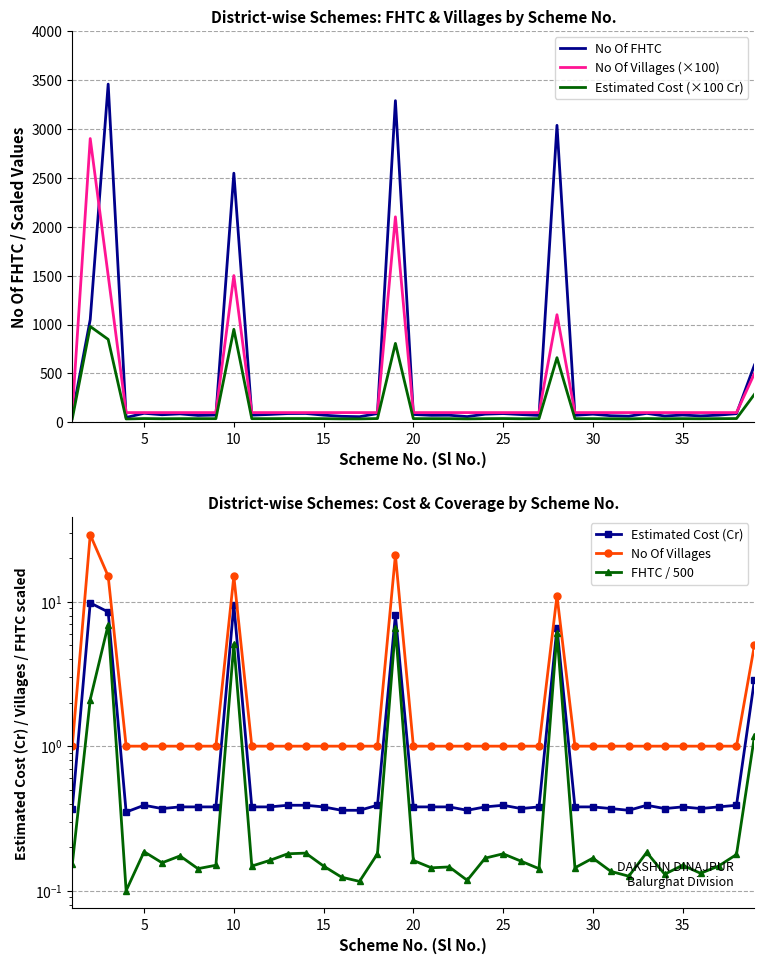

Reading right to left, list all the values displayed in this chart.

No Of FHTC: 586.0	89.0	74.0	66.0	75.0	65.0	92.0	63.0	68.0	84.0	72.0	3035.0	71.0	80.0	90.0	84.0	59.0	73.0	72.0	81.0	3287.0	90.0	58.0	62.0	74.0	91.0	90.0	81.0	74.0	2546.0	75.0	71.0	87.0	78.0	93.0	50.0	3456.0	1051.0	76.0
No Of Villages (×100): 500.0	100.0	100.0	100.0	100.0	100.0	100.0	100.0	100.0	100.0	100.0	1100.0	100.0	100.0	100.0	100.0	100.0	100.0	100.0	100.0	2100.0	100.0	100.0	100.0	100.0	100.0	100.0	100.0	100.0	1500.0	100.0	100.0	100.0	100.0	100.0	100.0	1500.0	2900.0	100.0
Estimated Cost (×100 Cr): 287.0	39.0	38.0	37.0	38.0	37.0	39.0	36.0	37.0	38.0	38.0	661.0	38.0	37.0	39.0	38.0	36.0	38.0	38.0	38.0	807.0	39.0	36.0	36.0	38.0	39.0	39.0	38.0	38.0	951.0	38.0	38.0	38.0	37.0	39.0	35.0	848.0	980.0	37.0
Estimated Cost (Cr): 2.9	0.4	0.4	0.4	0.4	0.4	0.4	0.4	0.4	0.4	0.4	6.6	0.4	0.4	0.4	0.4	0.4	0.4	0.4	0.4	8.1	0.4	0.4	0.4	0.4	0.4	0.4	0.4	0.4	9.5	0.4	0.4	0.4	0.4	0.4	0.3	8.5	9.8	0.4
No Of Villages: 5.0	1.0	1.0	1.0	1.0	1.0	1.0	1.0	1.0	1.0	1.0	11.0	1.0	1.0	1.0	1.0	1.0	1.0	1.0	1.0	21.0	1.0	1.0	1.0	1.0	1.0	1.0	1.0	1.0	15.0	1.0	1.0	1.0	1.0	1.0	1.0	15.0	29.0	1.0
FHTC / 500: 1.2	0.2	0.1	0.1	0.1	0.1	0.2	0.1	0.1	0.2	0.1	6.1	0.1	0.2	0.2	0.2	0.1	0.1	0.1	0.2	6.6	0.2	0.1	0.1	0.1	0.2	0.2	0.2	0.1	5.1	0.1	0.1	0.2	0.2	0.2	0.1	6.9	2.1	0.2